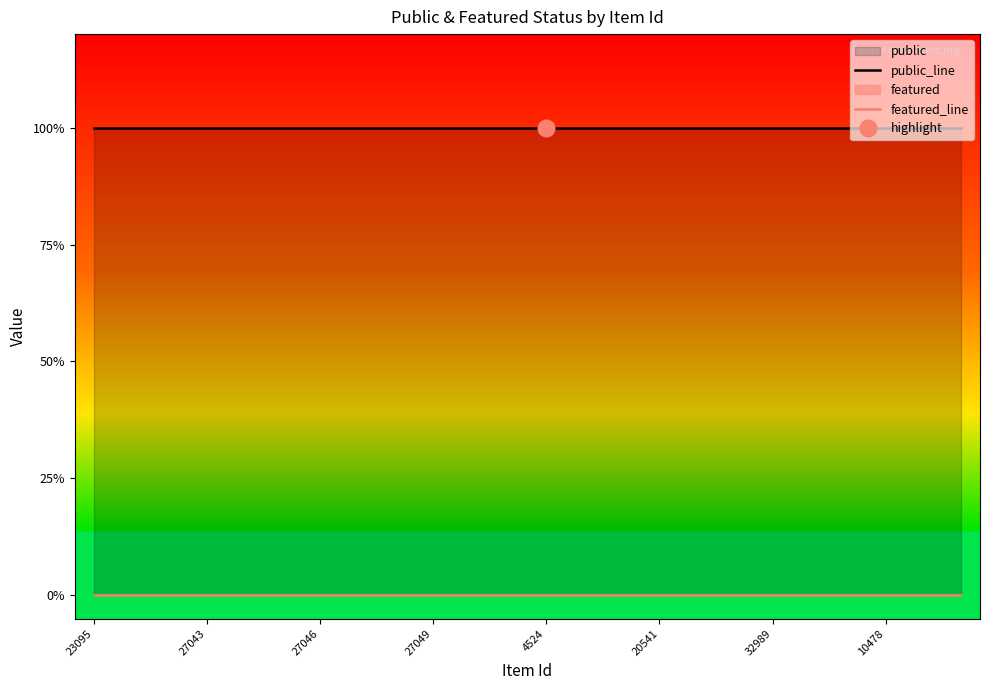

What is the highest value of the public_line series?

1